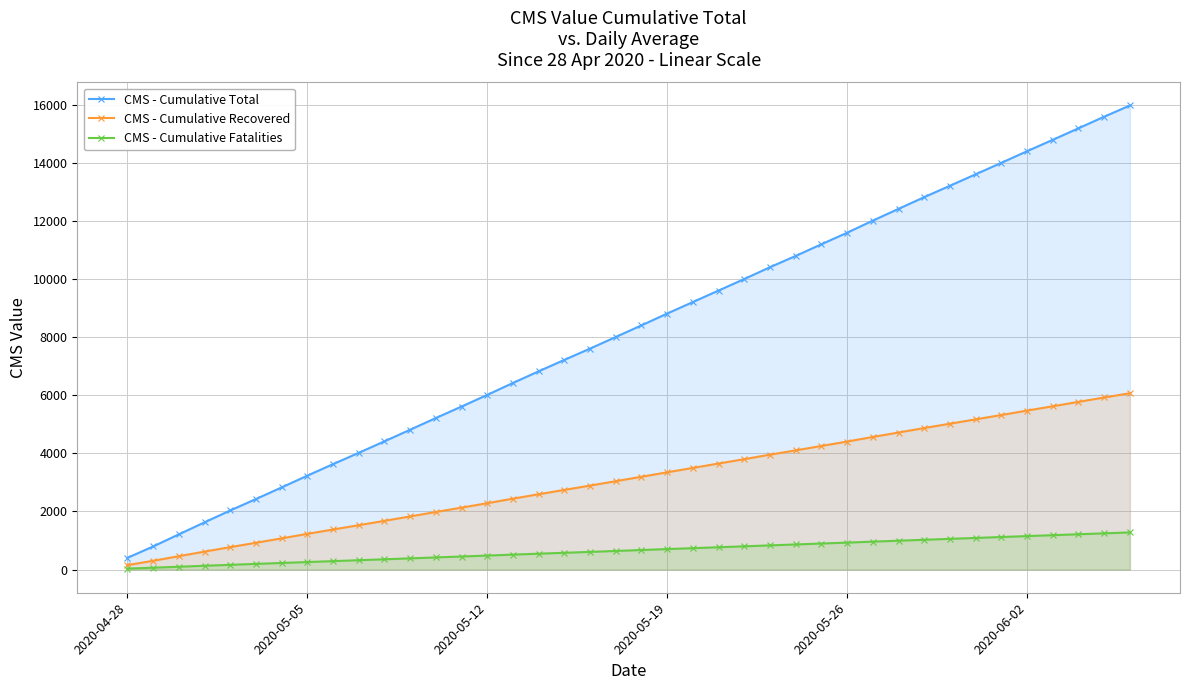

Which series has the largest total across all categories?

CMS - Cumulative Total